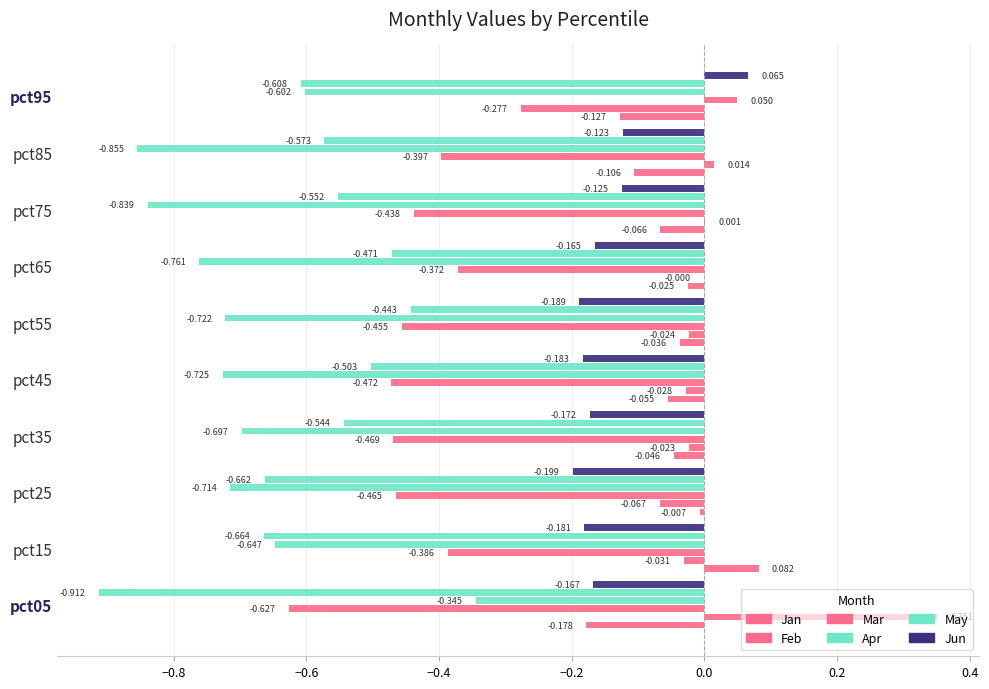

How many data points in Jun are above 0?

1